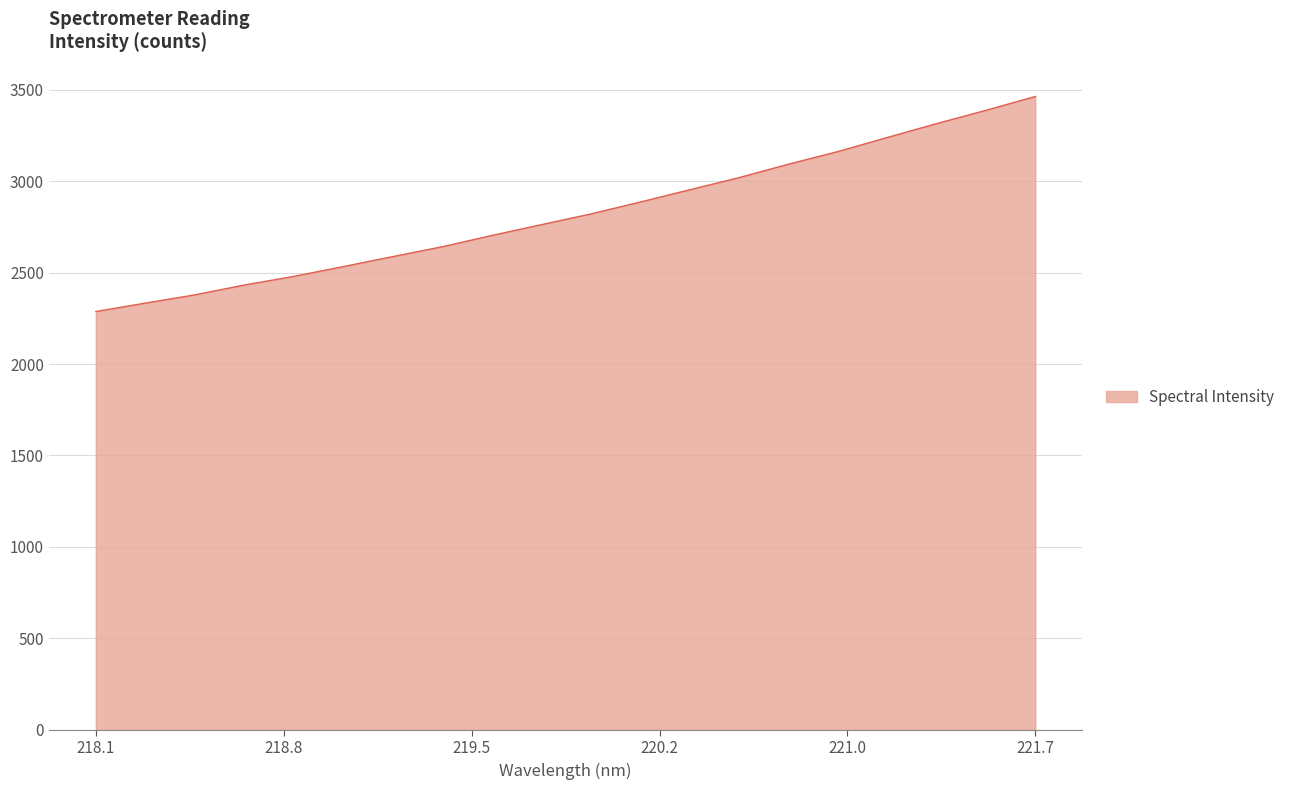

What is the difference between the maximum and minimum values?

1175.8